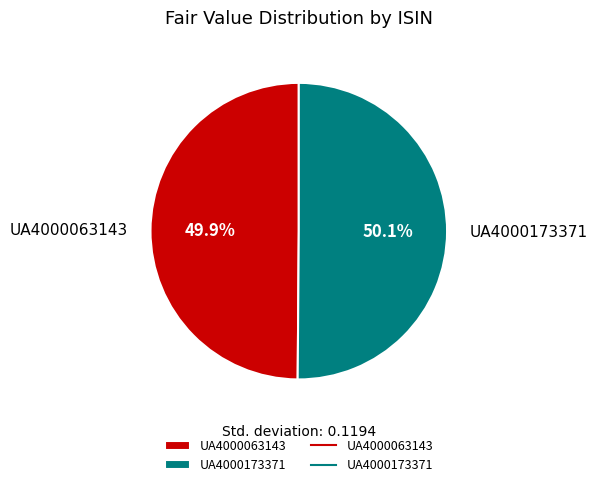

Is there any slice that represents more than half of the pie?

Yes